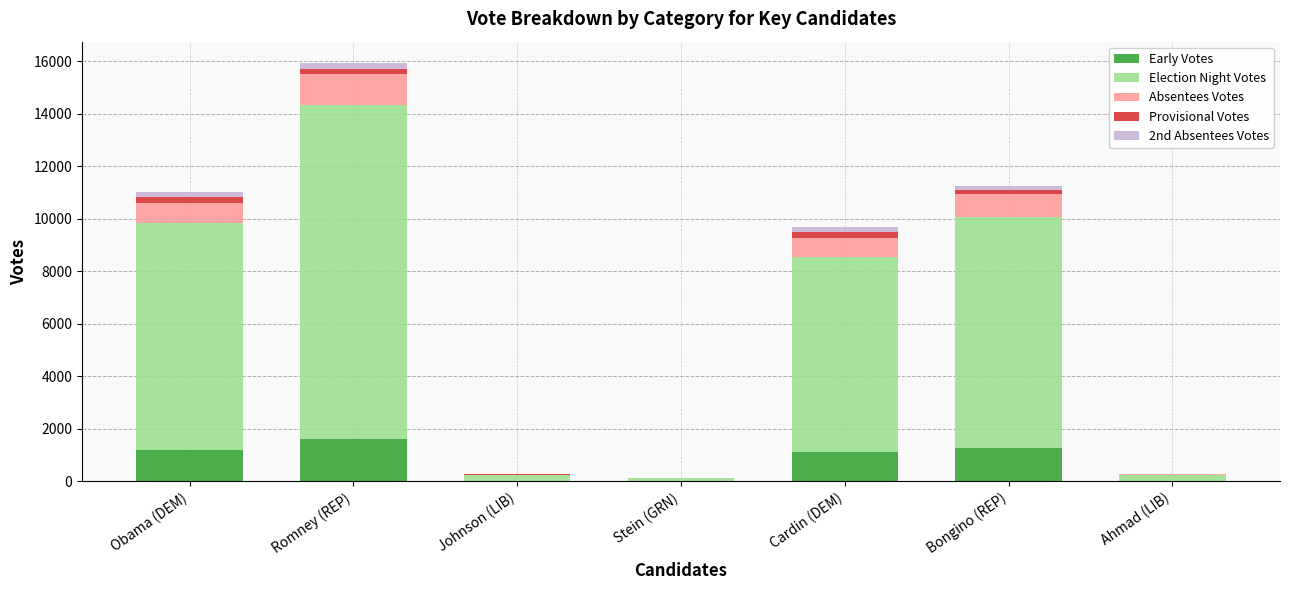

At which category is the sum across all series the highest?

Romney (REP)